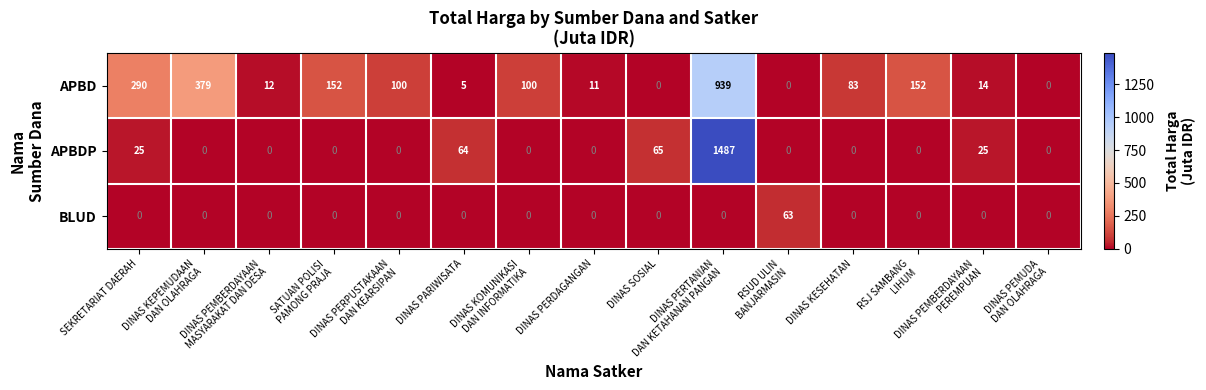

Which series changed the most between DINAS PERPUSTAKAAN
DAN KEARSIPAN and RSUD ULIN
BANJARMASIN?

APBD